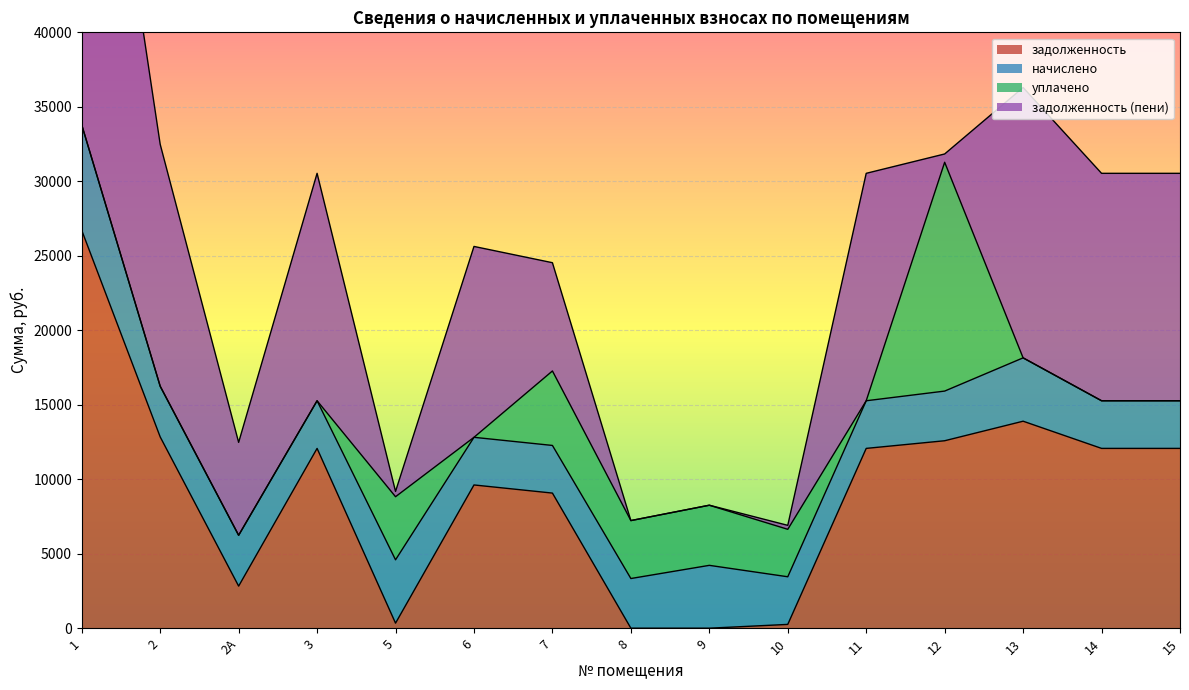

How many intersections are there between задолженность and начислено?

6